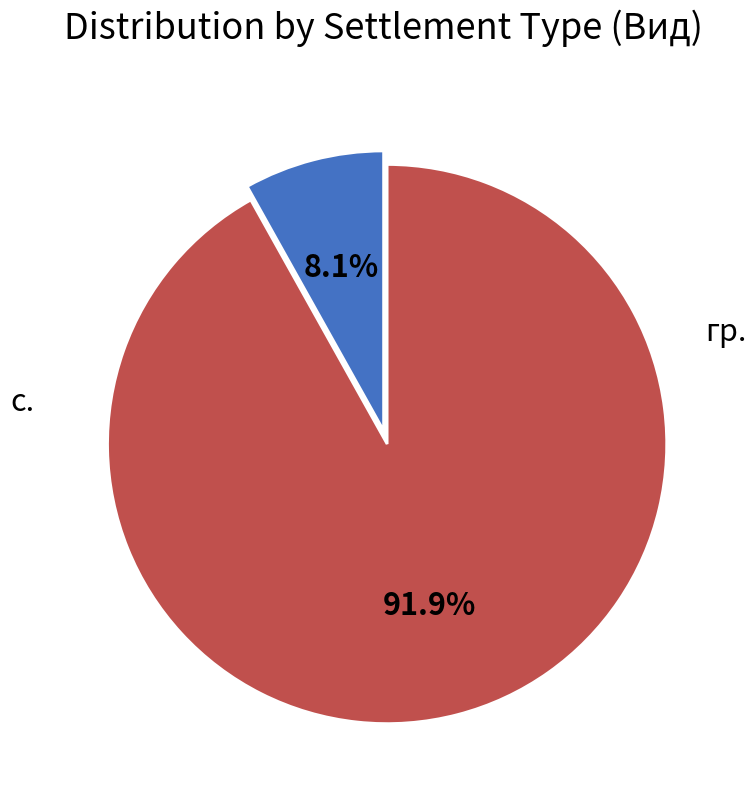

What is the majority slice?

гр.